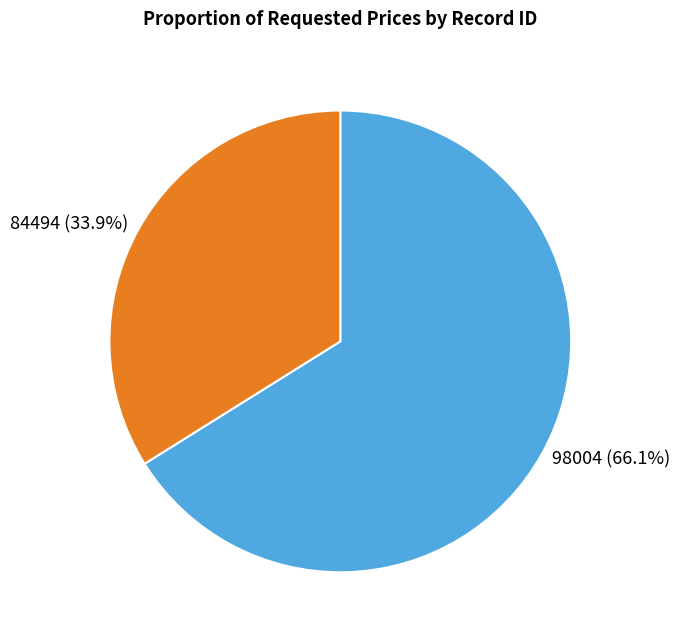

Which slice is the largest?

98004